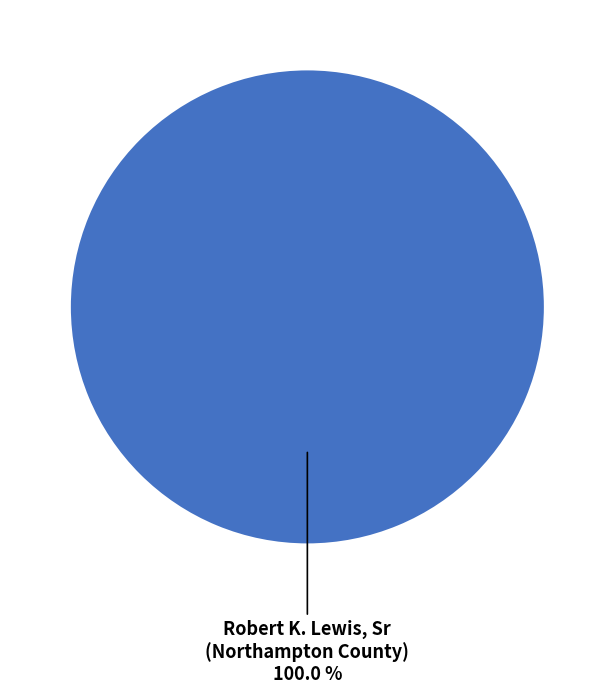

Is there a majority slice in this chart?

Yes